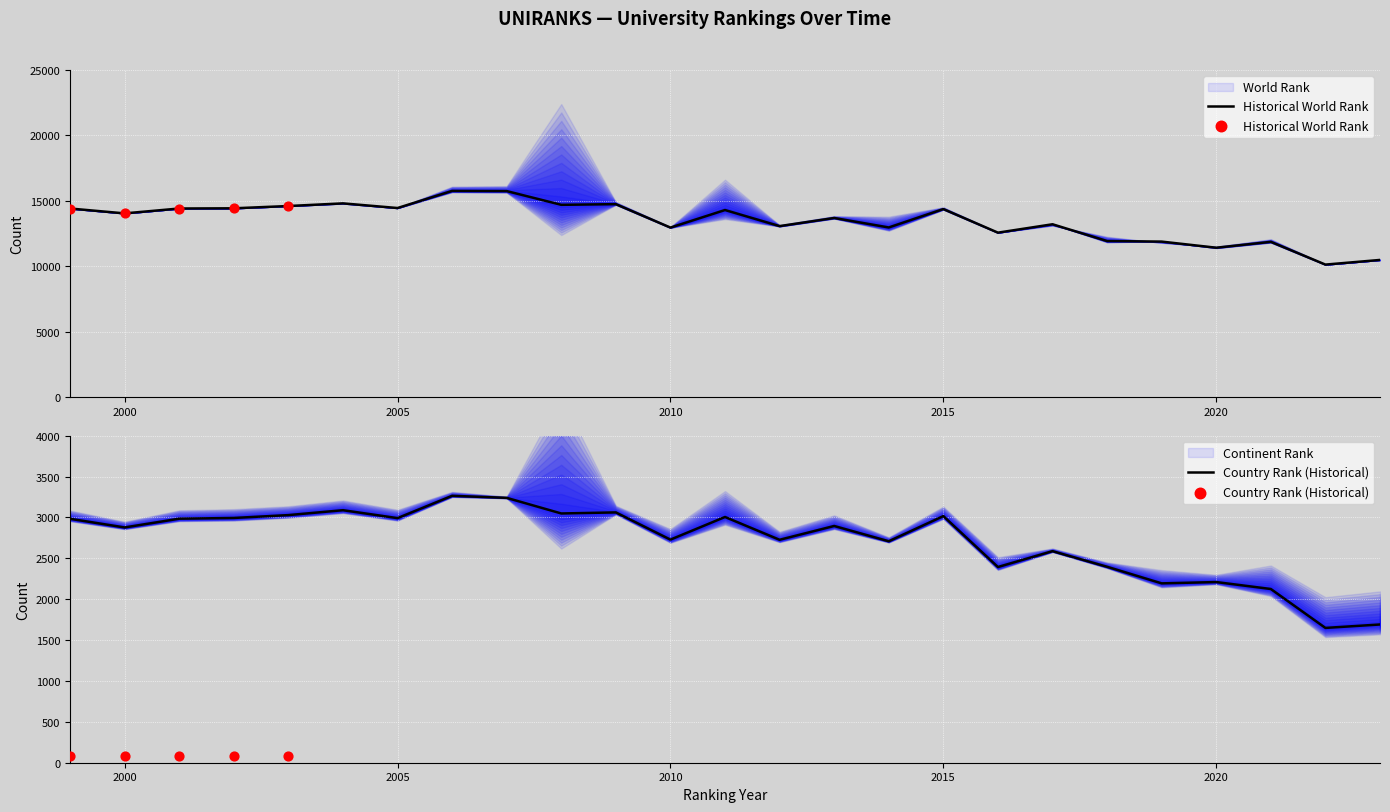

At how many categories does at least one series exceed 5501?

25